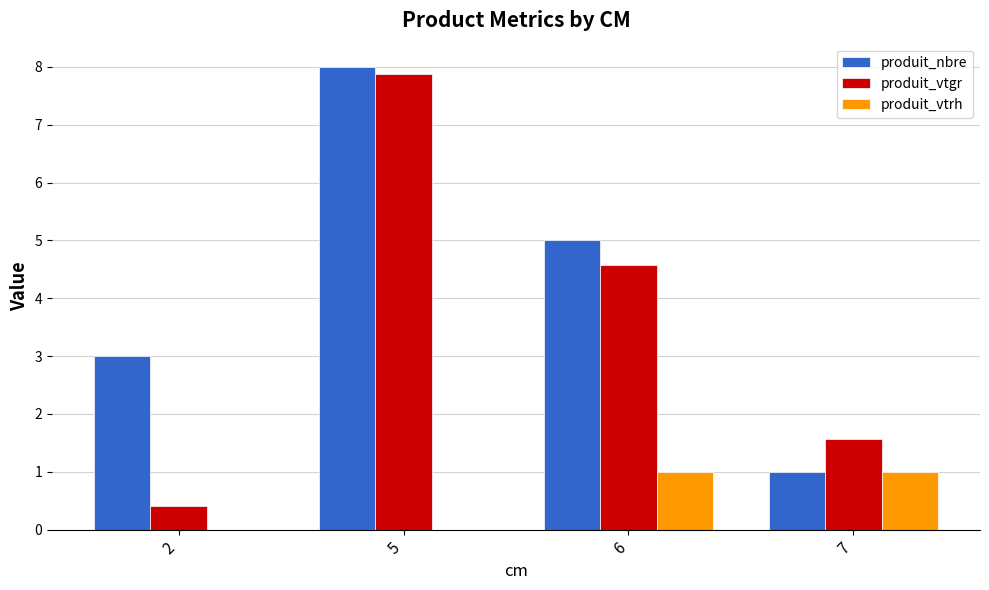

What is the highest value of the produit_vtrh series?

1.0